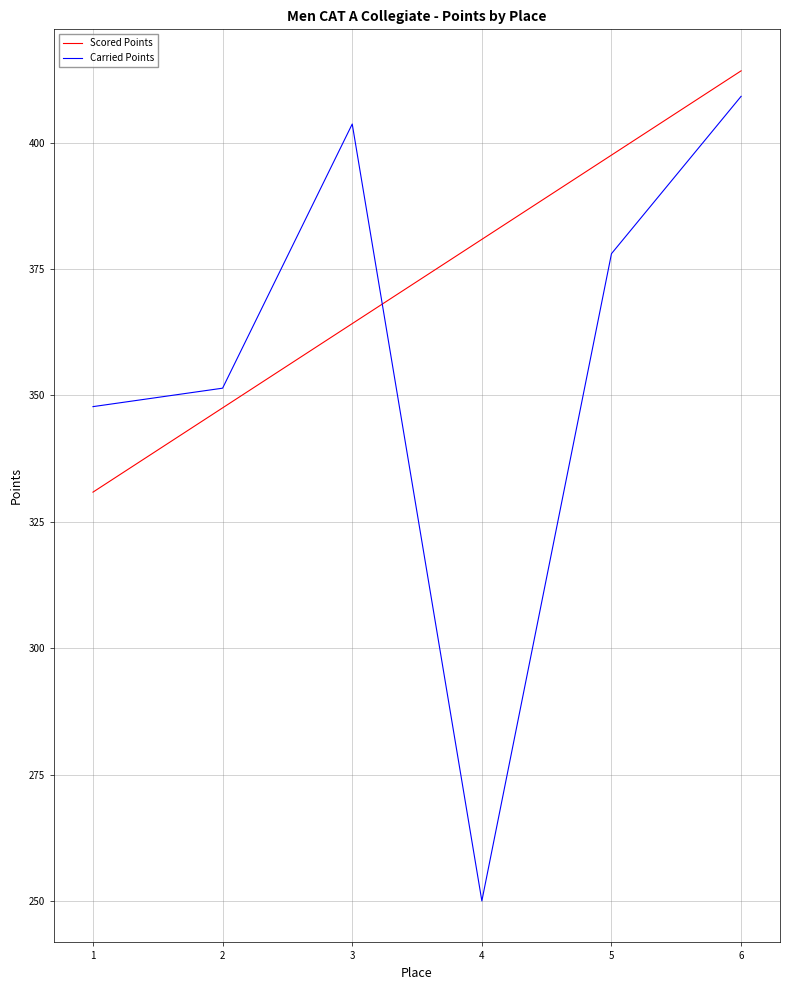

Rank the categories by Carried Points value from highest to lowest.

6, 3, 5, 2, 1, 4